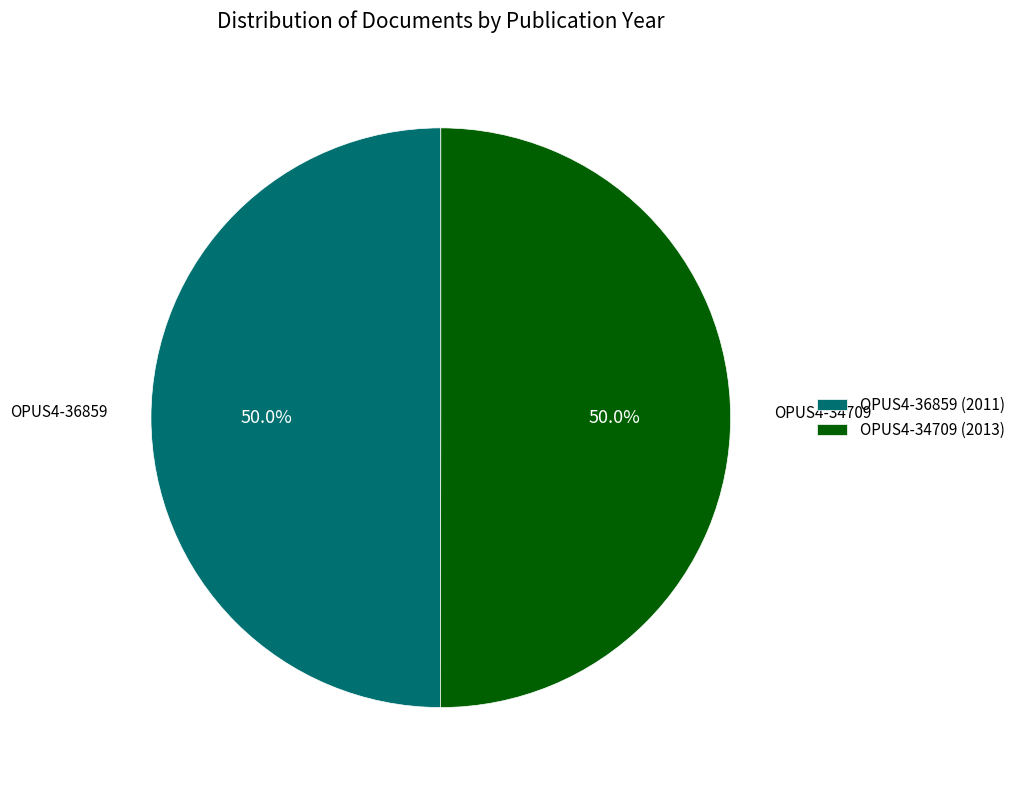

Is it true that OPUS4-34709 is 39% of the pie?

False